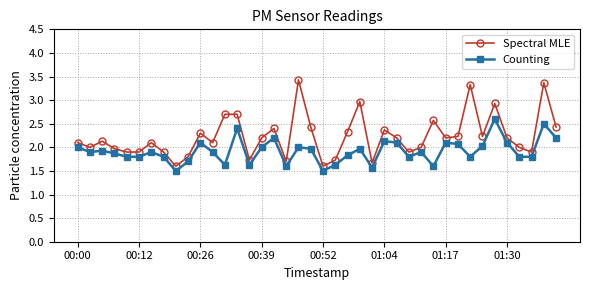

Which series has the largest total across all categories?

Spectral MLE